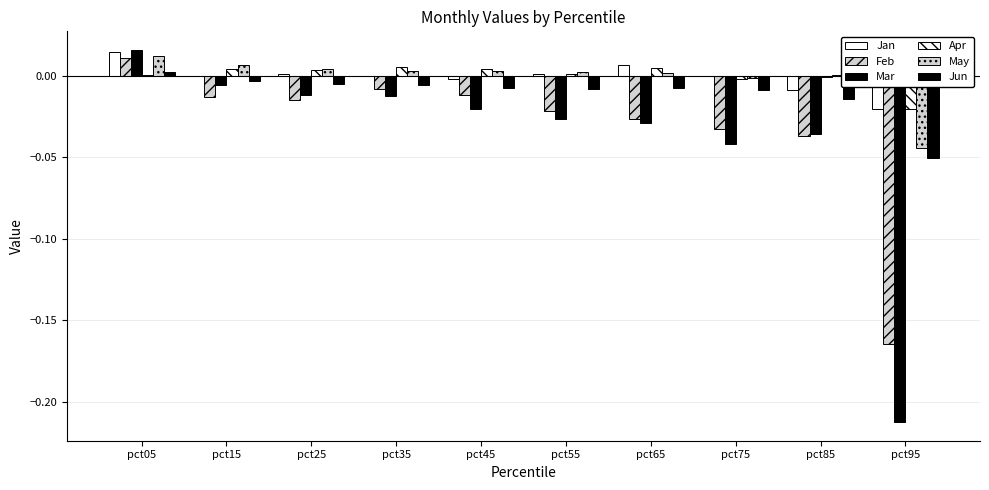

Reading left to right, transcribe all the data shown in this chart.

Jan: 0.0	-0.0	0.0	-0.0	-0.0	0.0	0.0	0.0	-0.0	-0.0
Feb: 0.0	-0.0	-0.0	-0.0	-0.0	-0.0	-0.0	-0.0	-0.0	-0.2
Mar: 0.0	-0.0	-0.0	-0.0	-0.0	-0.0	-0.0	-0.0	-0.0	-0.2
Apr: 0.0	0.0	0.0	0.0	0.0	0.0	0.0	-0.0	-0.0	-0.0
May: 0.0	0.0	0.0	0.0	0.0	0.0	0.0	-0.0	0.0	-0.0
Jun: 0.0	-0.0	-0.0	-0.0	-0.0	-0.0	-0.0	-0.0	-0.0	-0.1